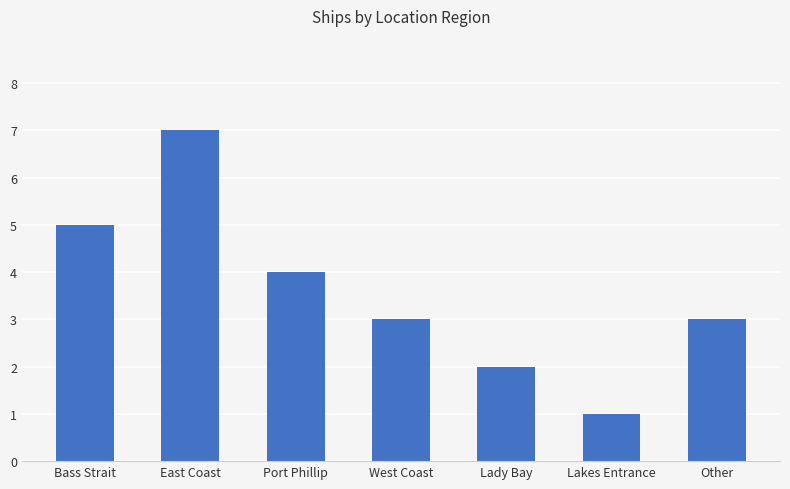

The chart shows a value of 7 at Bass Strait. True or false?

False